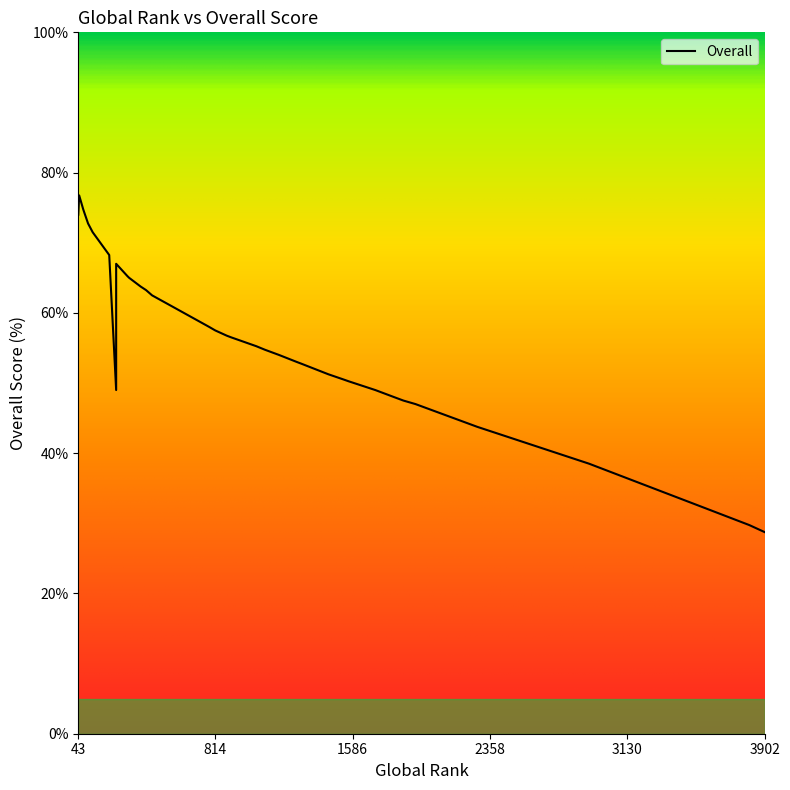

Count the number of categories in the chart.

40